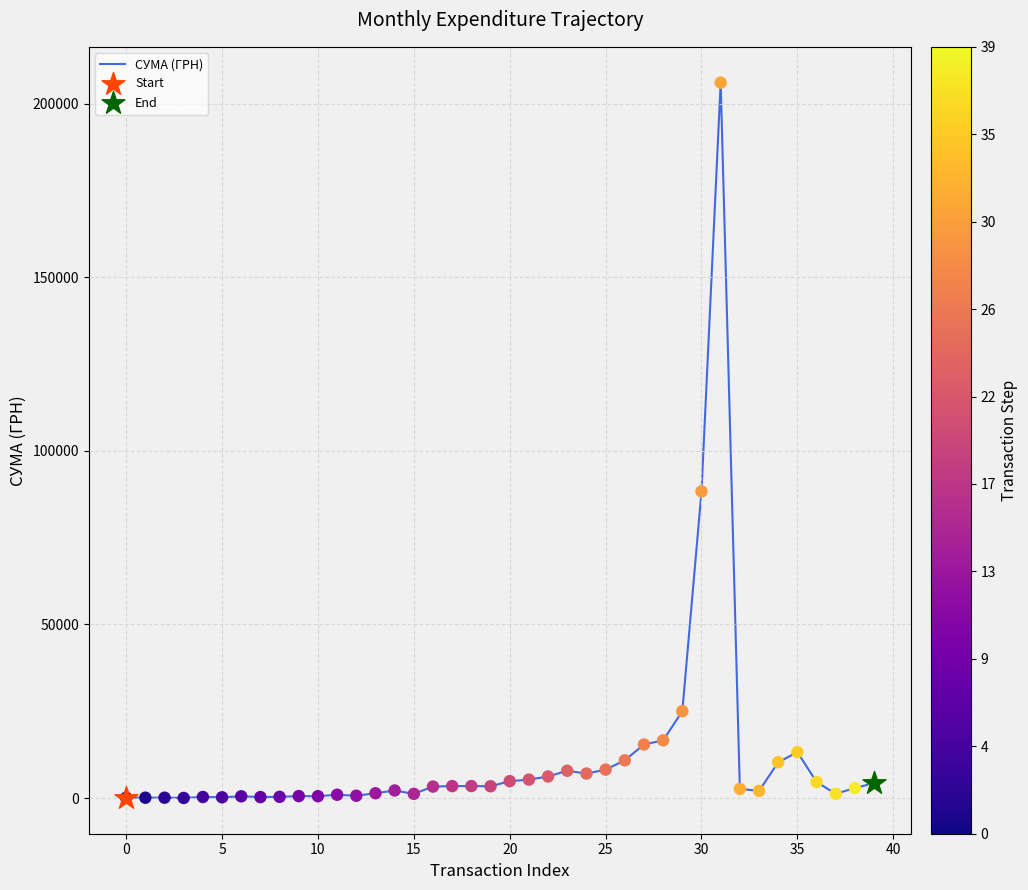

What is the difference between the maximum and minimum values?

206143.6